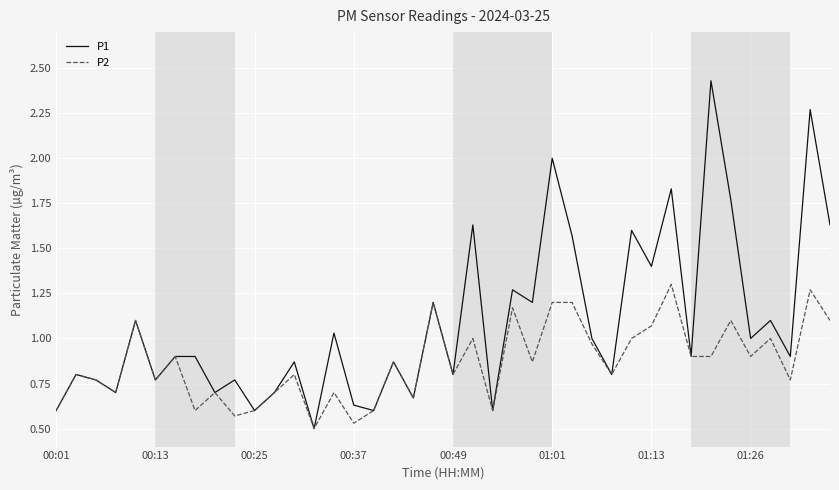

Rank the series by their average value, from highest to lowest.

P1, P2